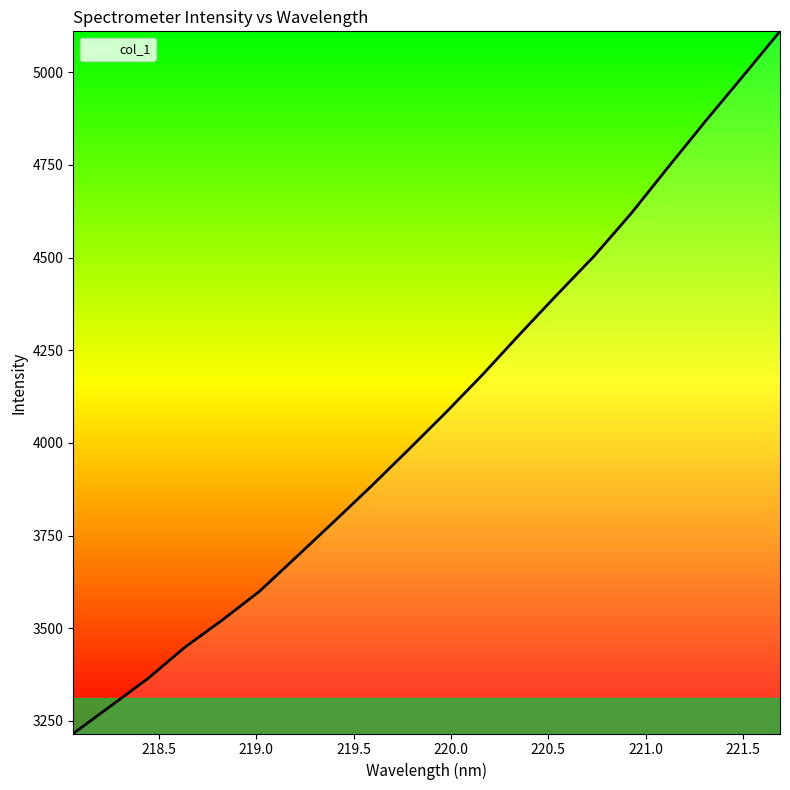

What is the difference between the maximum and minimum values?

1894.8